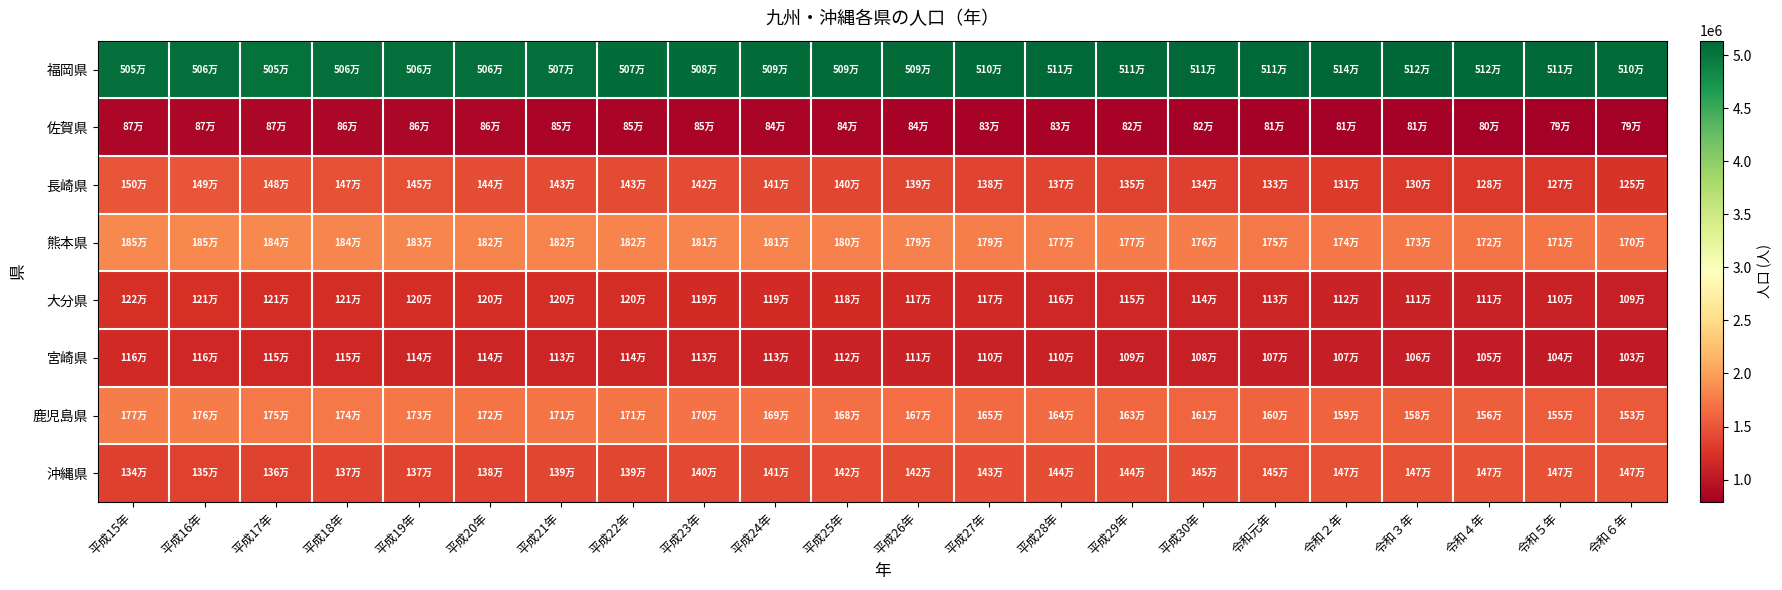

Reading right to left, extract all data points from this chart.

福岡県: 令和６年=5097710	令和５年=5106912	令和４年=5117967	令和３年=5123371	令和２年=5135214	令和元年=5110113	平成30年=5111494	平成29年=5110338	平成28年=5106707	平成27年=5101556	平成26年=5092513	平成25年=5090712	平成24年=5085368	平成23年=5080308	平成22年=5071968	平成21年=5066856	平成20年=5060711	平成19年=5059071	平成18年=5055790	平成17年=5049908	平成16年=5059670	平成15年=5051762
佐賀県: 令和６年=787675	令和５年=794385	令和４年=800511	令和３年=805721	令和２年=811442	令和元年=814211	平成30年=819110	平成29年=823620	平成28年=828388	平成27年=832832	平成26年=835016	平成25年=839615	平成24年=843505	平成23年=846922	平成22年=849788	平成21年=852825	平成20年=855676	平成19年=859205	平成18年=862547	平成17年=866369	平成16年=869876	平成15年=871884
長崎県: 令和６年=1250705	令和５年=1266334	令和４年=1282571	令和３年=1296657	令和２年=1312317	令和元年=1325205	平成30年=1339438	平成29年=1353550	平成28年=1366514	平成27年=1377187	平成26年=1385570	平成25年=1396461	平成24年=1407904	平成23年=1417282	平成22年=1426779	平成21年=1432236	平成20年=1441451	平成19年=1453740	平成18年=1466512	平成17年=1478632	平成16年=1493611	平成15年=1500156
熊本県: 令和６年=1696144	令和５年=1707747	令和４年=1717766	令和３年=1727902	令和２年=1738301	令和元年=1746740	平成30年=1756442	平成29年=1765518	平成28年=1774538	平成27年=1786170	平成26年=1794623	平成25年=1801495	平成24年=1807201	平成23年=1812502	平成22年=1817426	平成21年=1815985	平成20年=1822155	平成19年=1828288	平成18年=1835909	平成17年=1842233	平成16年=1852135	平成15年=1854792
大分県: 令和６年=1085198	令和５年=1096235	令和４年=1106301	令和３年=1113749	令和２年=1123852	令和元年=1134431	平成30年=1142943	平成29年=1151853	平成28年=1159634	平成27年=1166338	平成26年=1171702	平成25年=1178775	平成24年=1185830	平成23年=1191488	平成22年=1196529	平成21年=1200764	平成20年=1204373	平成19年=1204772	平成18年=1206174	平成17年=1209571	平成16年=1214575	平成15年=1216735
宮崎県: 令和６年=1030361	令和５年=1040711	令和４年=1051518	令和３年=1061016	令和２年=1069576	令和元年=1071723	平成30年=1079727	平成29年=1088044	平成28年=1095863	平成27年=1104069	平成26年=1114775	平成25年=1120650	平成24年=1125909	平成23年=1130912	平成22年=1135233	平成21年=1132025	平成20年=1136288	平成19年=1142636	平成18年=1148220	平成17年=1153042	平成16年=1160847	平成15年=1163489
鹿児島県: 令和６年=1531712	令和５年=1548684	令和４年=1563124	令和３年=1576488	令和２年=1588256	令和元年=1601711	平成30年=1613969	平成29年=1625434	平成28年=1637847	平成27年=1648752	平成26年=1669110	平成25年=1680319	平成24年=1689511	平成23年=1698659	平成22年=1706242	平成21年=1712950	平成20年=1721227	平成19年=1731639	平成18年=1743021	平成17年=1753179	平成16年=1762461	平成15年=1769652
沖縄県: 令和６年=1467065	令和５年=1468375	令和４年=1468634	令和３年=1468526	令和２年=1467480	令和元年=1454184	平成30年=1448101	平成29年=1443802	平成28年=1439913	平成27年=1433566	平成26年=1422534	平成25年=1416587	平成24年=1410140	平成23年=1401933	平成22年=1392818	平成21年=1385147	平成20年=1377274	平成19年=1373754	平成18年=1368137	平成17年=1361594	平成16年=1353010	平成15年=1344148